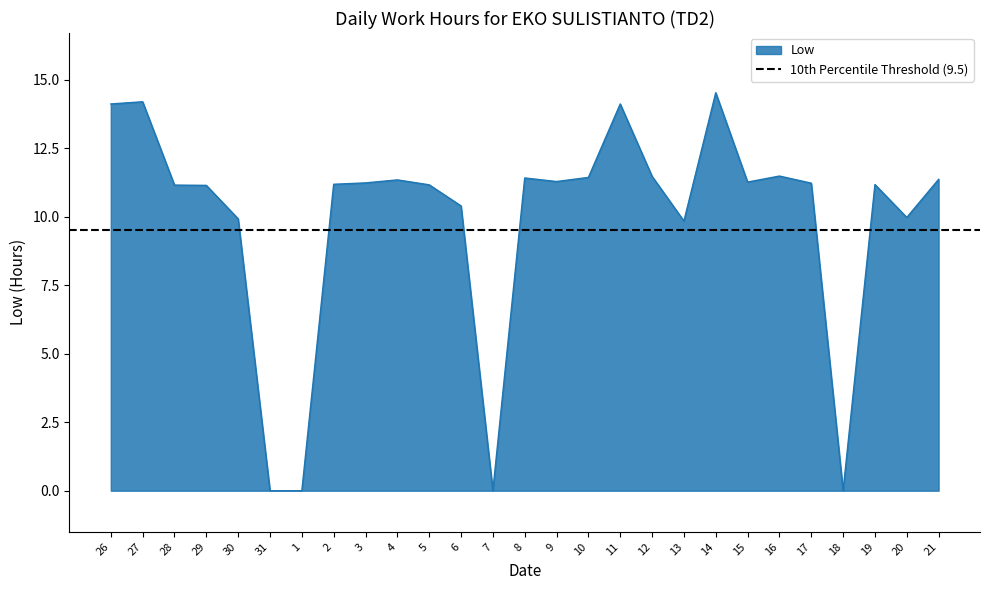

What position from the right is 26?

27